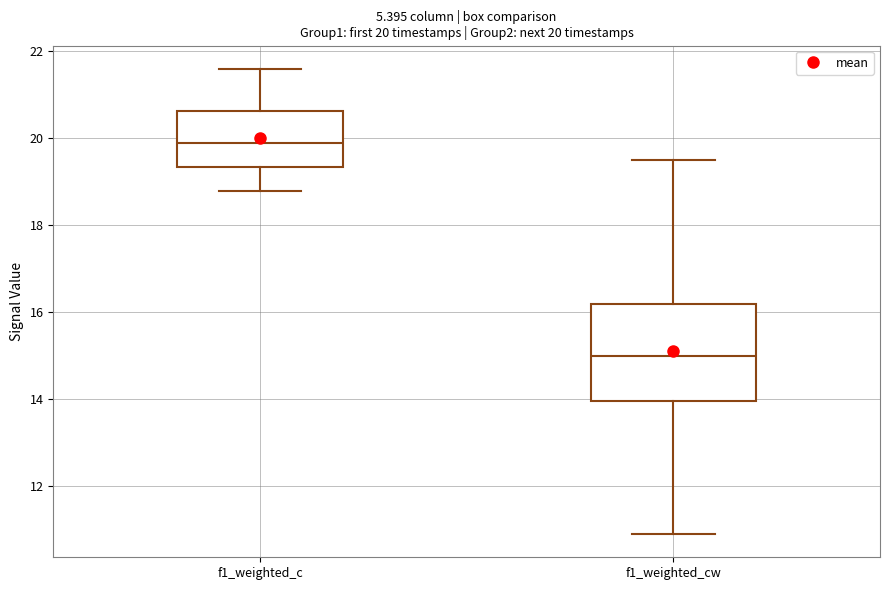

Which box is the tallest, from its lower edge to its upper edge?

f1_weighted_cw